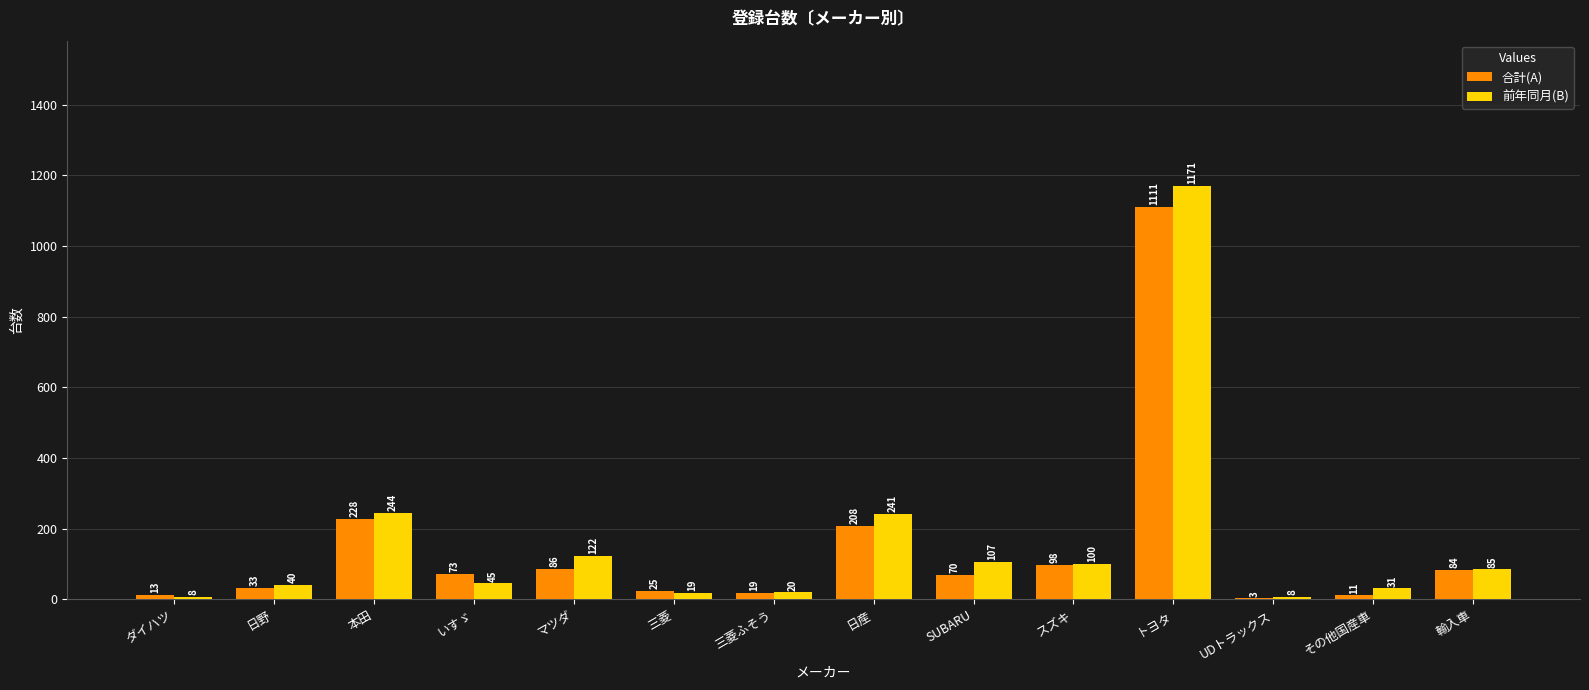

What is the total value across all series at 三菱?

44